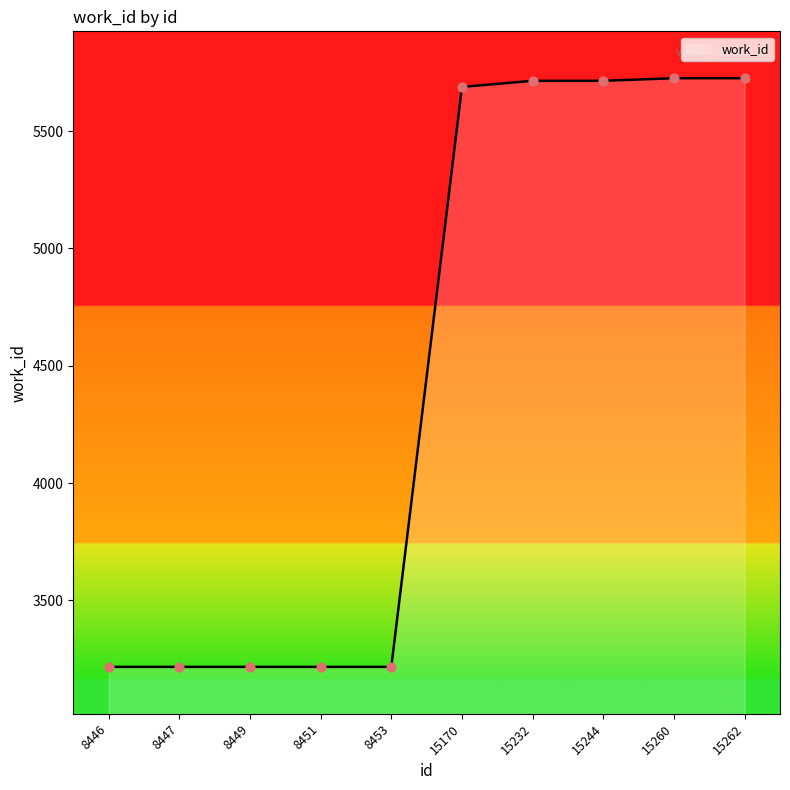

What is the ratio of the value at 8449 to the value at 8451?

1.0